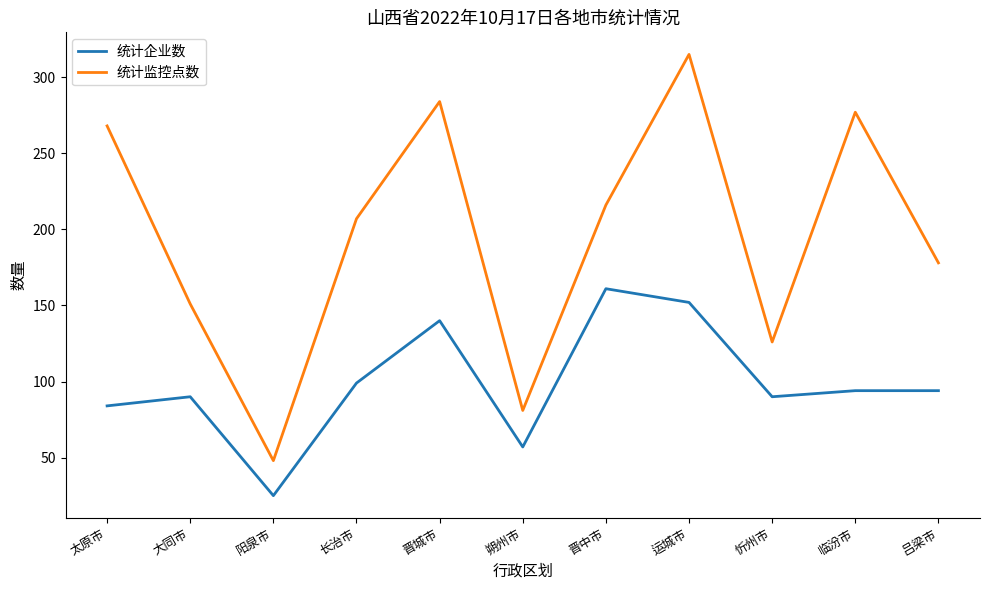

Where does the 统计监控点数 series first go above 207?

太原市